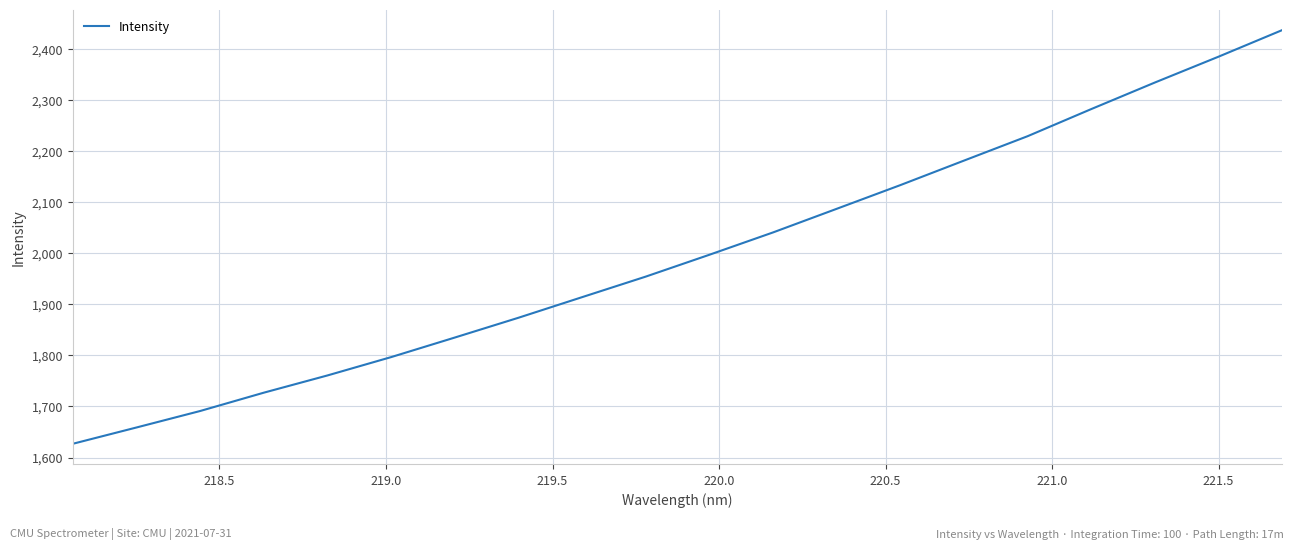

What is the greatest value displayed?

2436.6